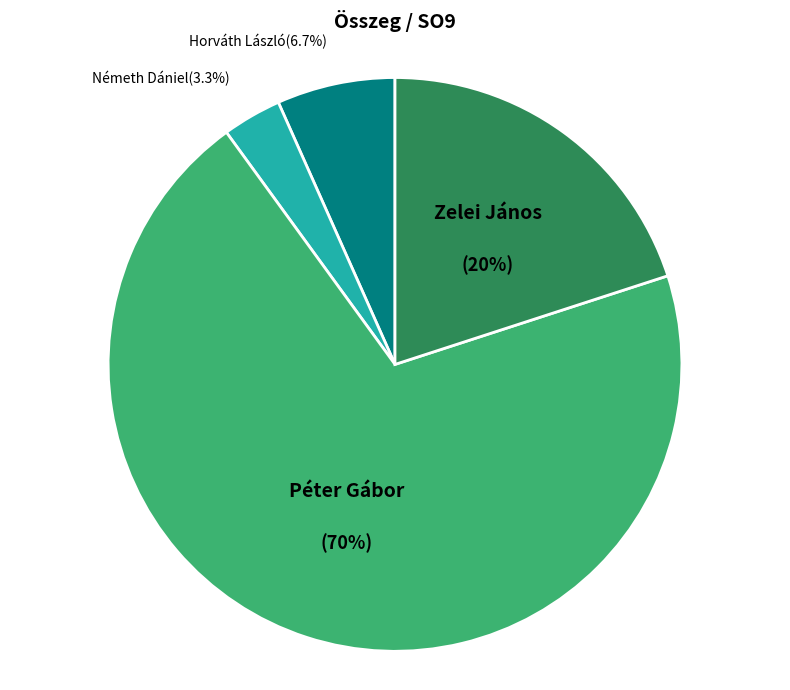

Which slice is the largest?

Péter Gábor